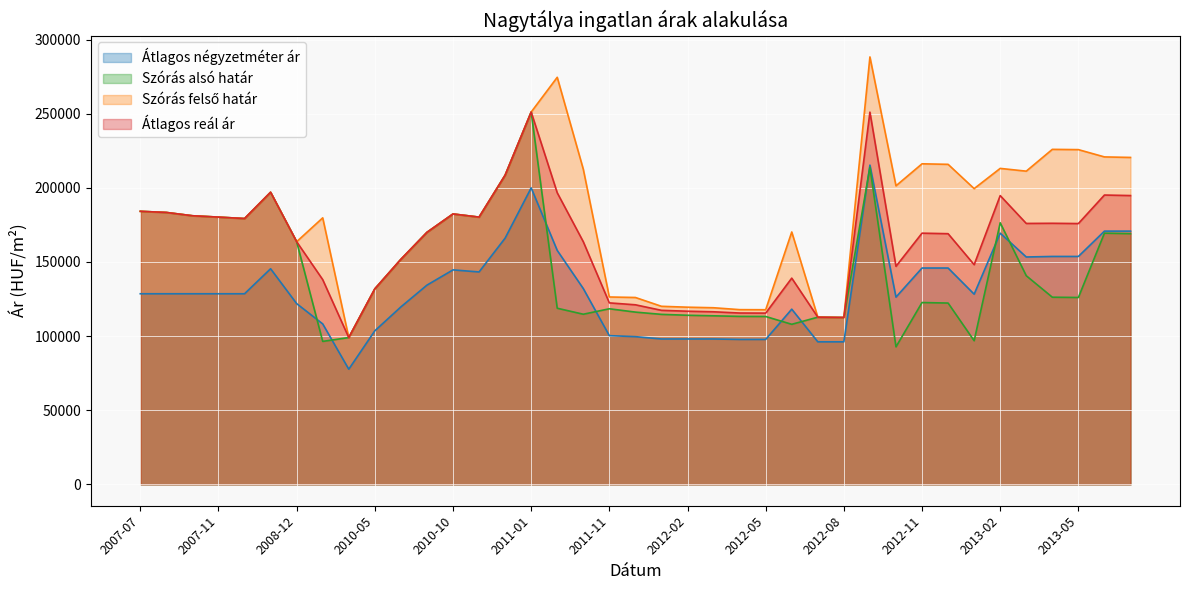

What are all the series names shown in the legend?

Átlagos négyzetméter ár, Szórás alsó határ, Szórás felső határ, Átlagos reál ár